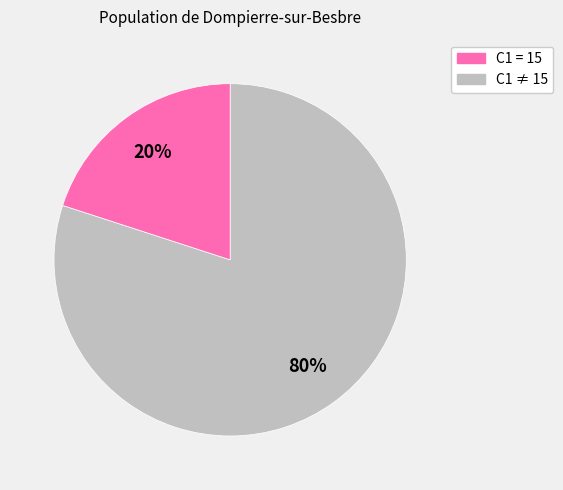

Is there any slice that represents more than half of the pie?

Yes